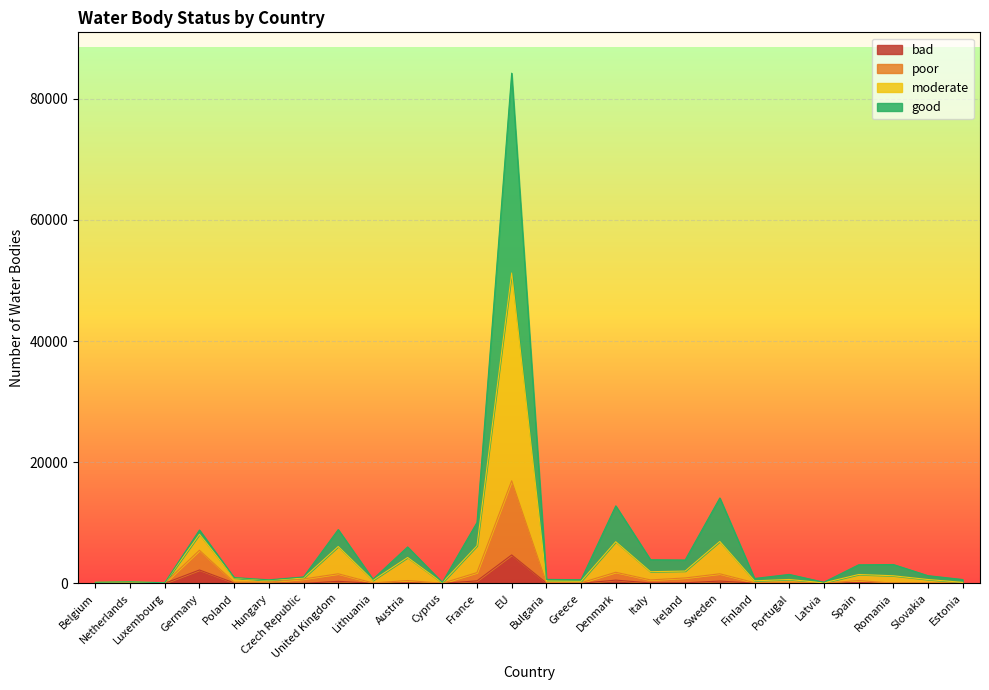

True or false: good has more than 1 points higher than both neighbors.

True